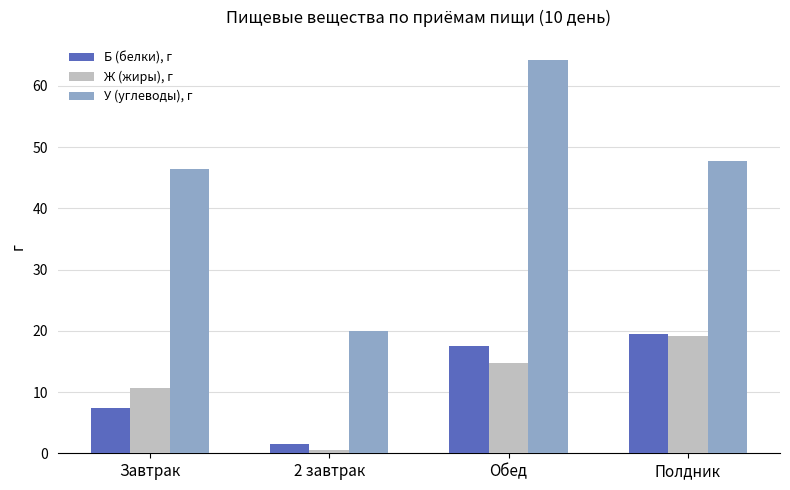

What is the label of the 4th bar from the left?

Полдник